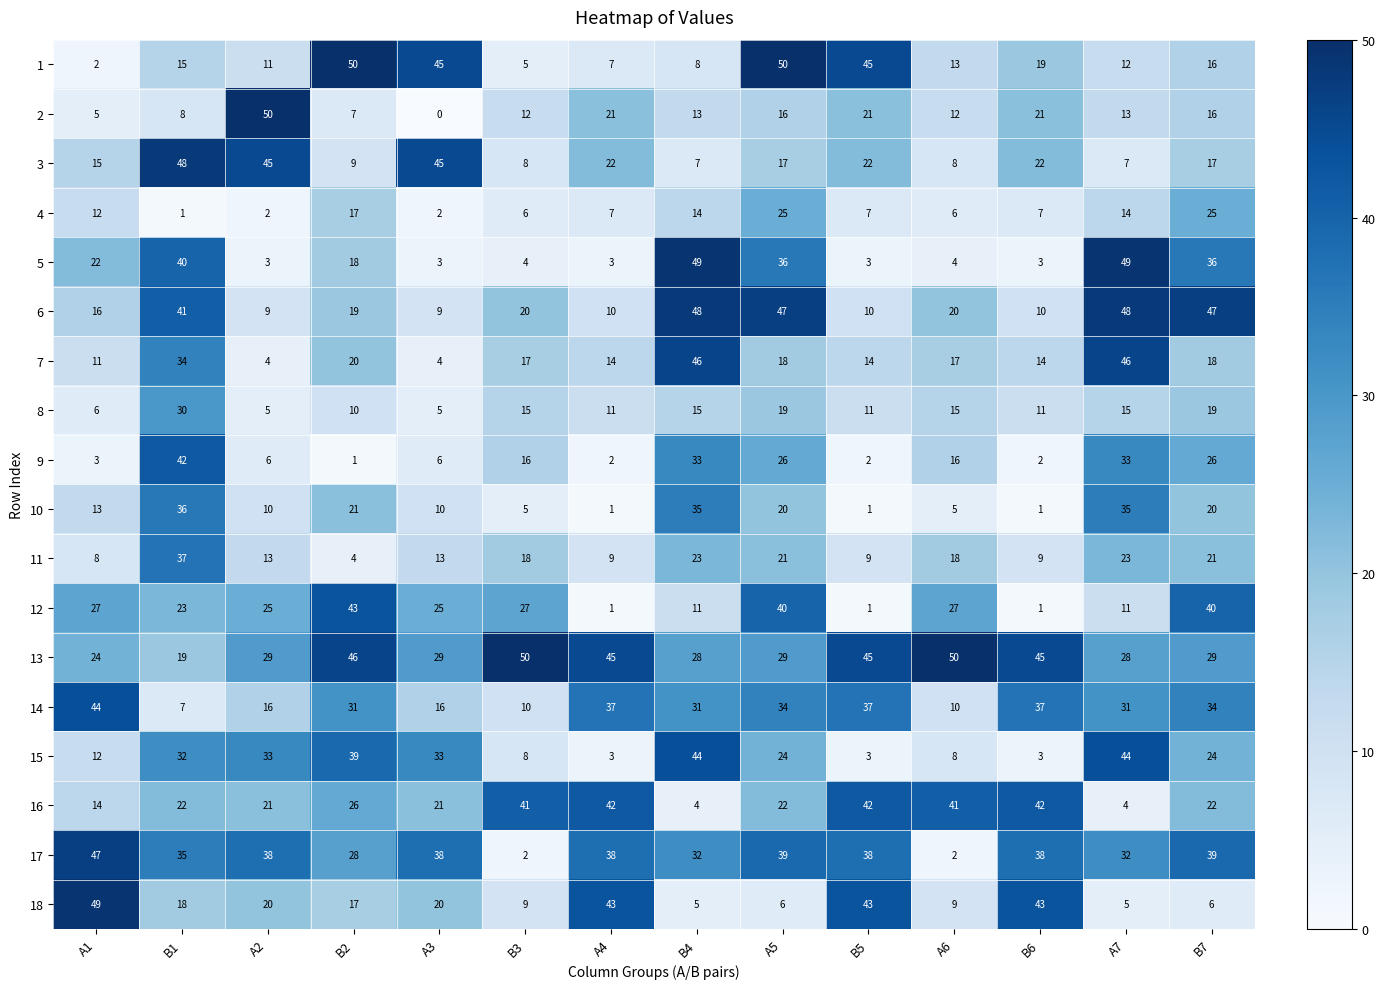

The 13 series shows 28 at A7. True or false?

True